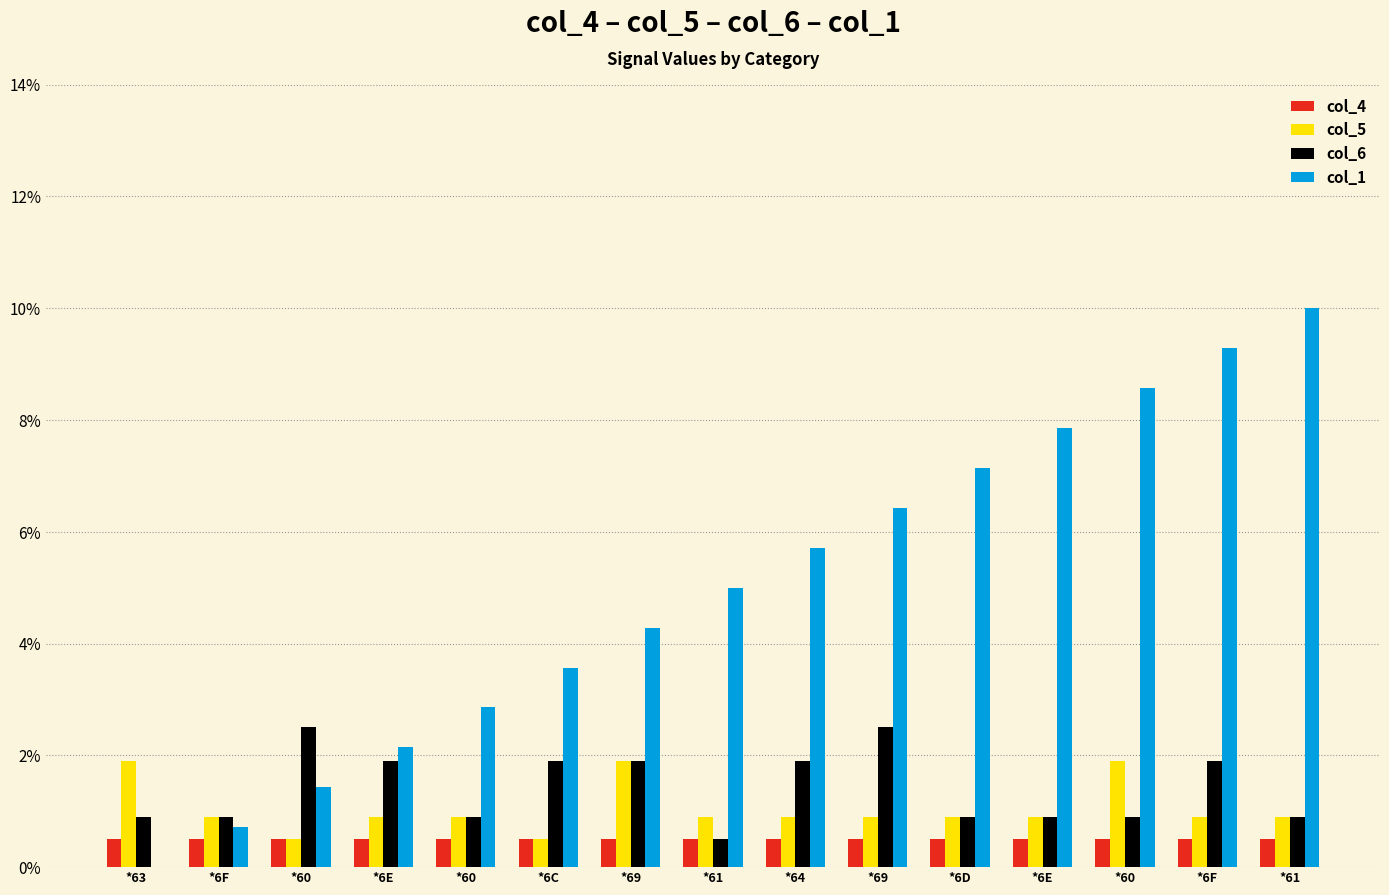

Rank the series at *6C from lowest to highest value.

col_4, col_5, col_6, col_1